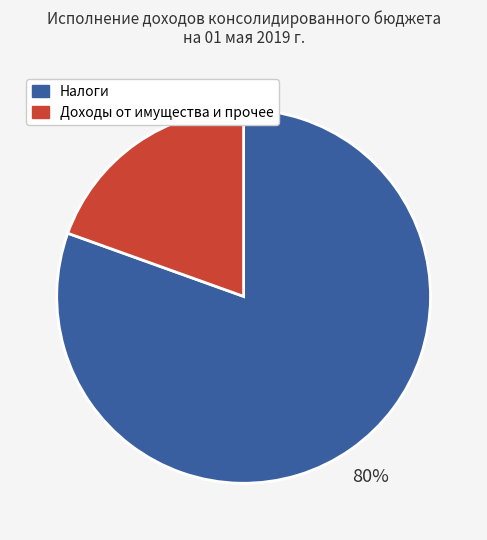

How many segments does this pie chart have?

2